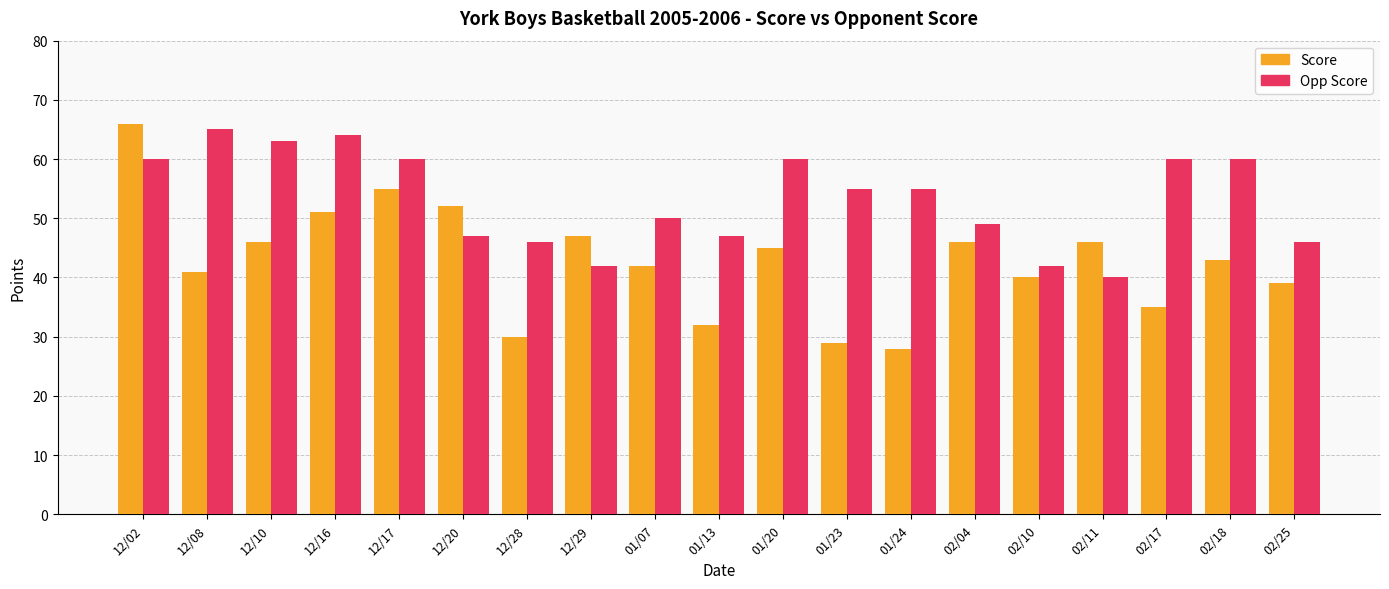

Where is Score nearest to the value 47?

12/29